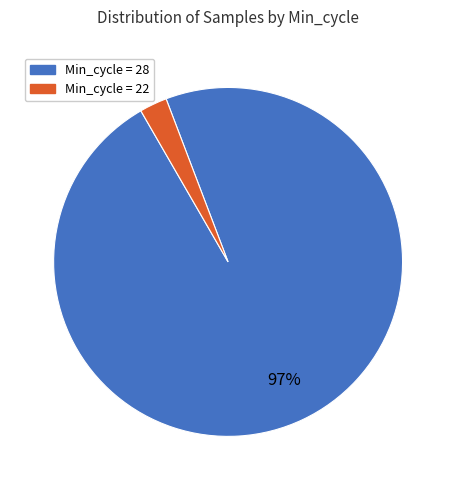

To the nearest percent, what is the average slice percentage?

50%